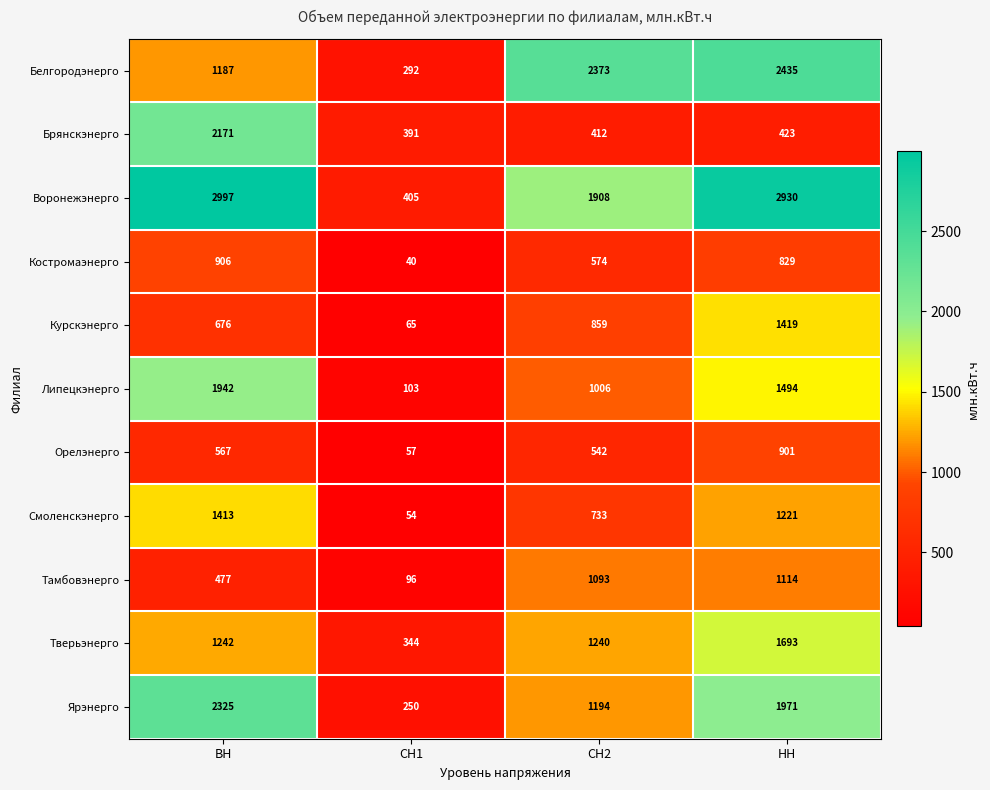

Rank the series at ВН from highest to lowest value.

Воронежэнерго, Ярэнерго, Брянскэнерго, Липецкэнерго, Смоленскэнерго, Тверьэнерго, Белгородэнерго, Костромаэнерго, Курскэнерго, Орелэнерго, Тамбовэнерго